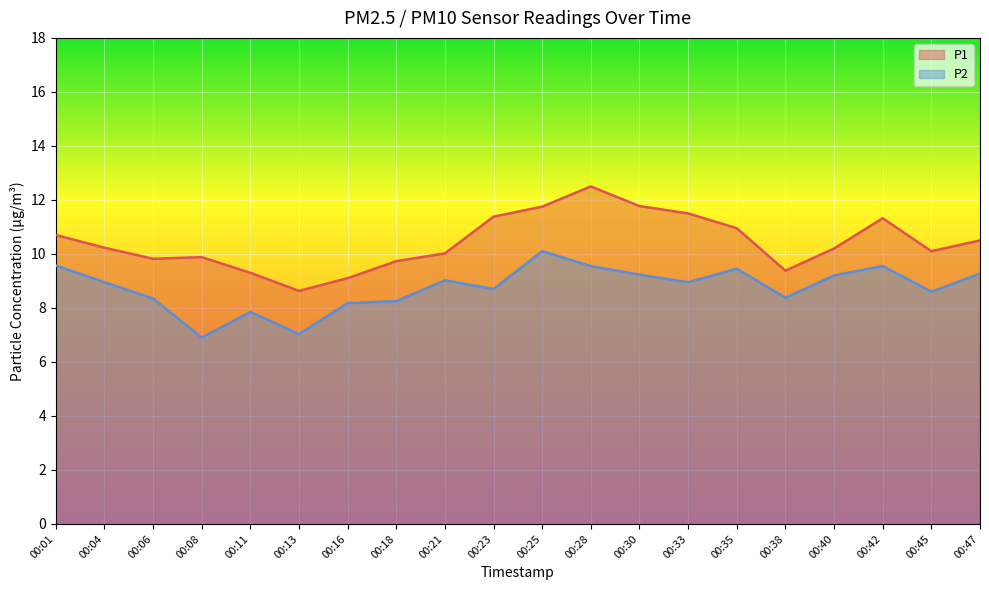

What is the value of the P1 point at the 1st from the left?

10.7